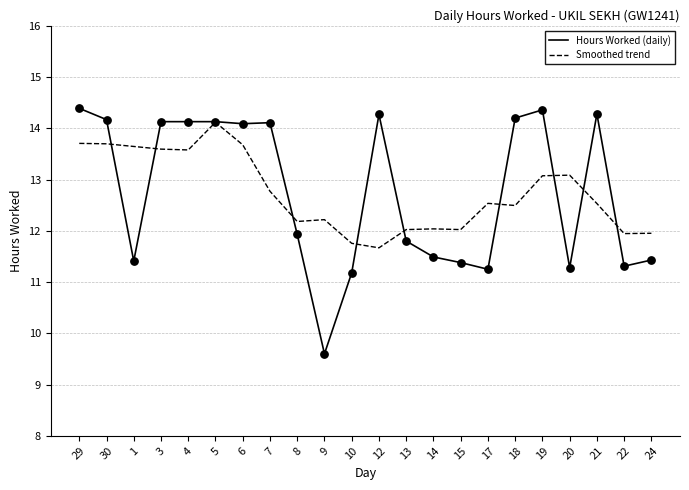

What is the total value across all series at 12?

25.9